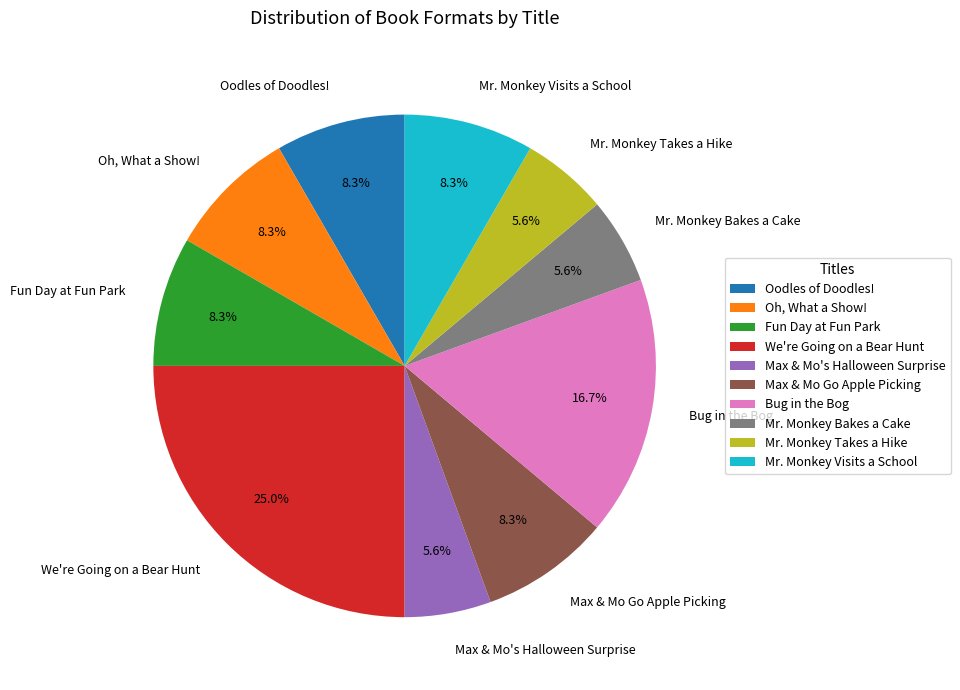

True or false: Oodles of Doodles! accounts for 1% of the total.

False